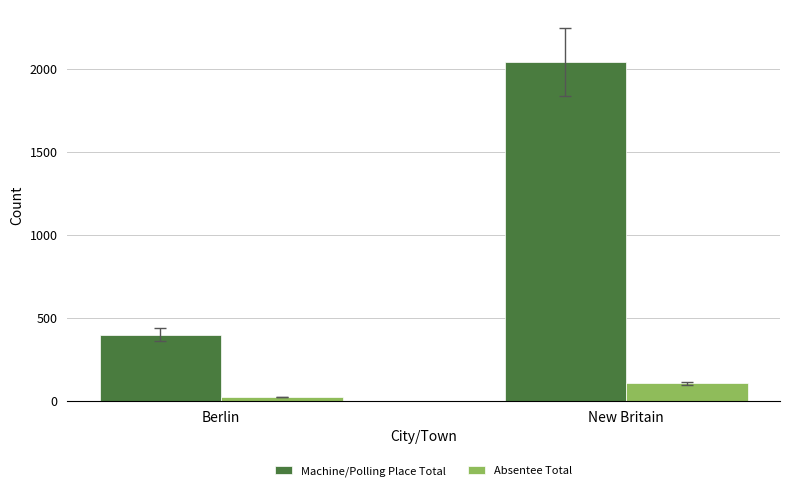

Between Berlin and New Britain, which series saw the biggest shift?

Machine/Polling Place Total